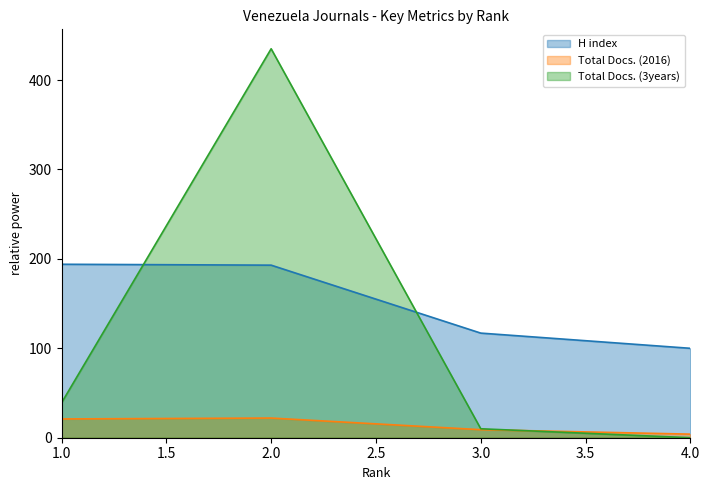

Reading left to right, list all the values displayed in this chart.

H index: 1=194	2=193	3=117	4=100
Total Docs. (2016): 1=21	2=22	3=9	4=4
Total Docs. (3years): 1=39	2=435	3=10	4=0